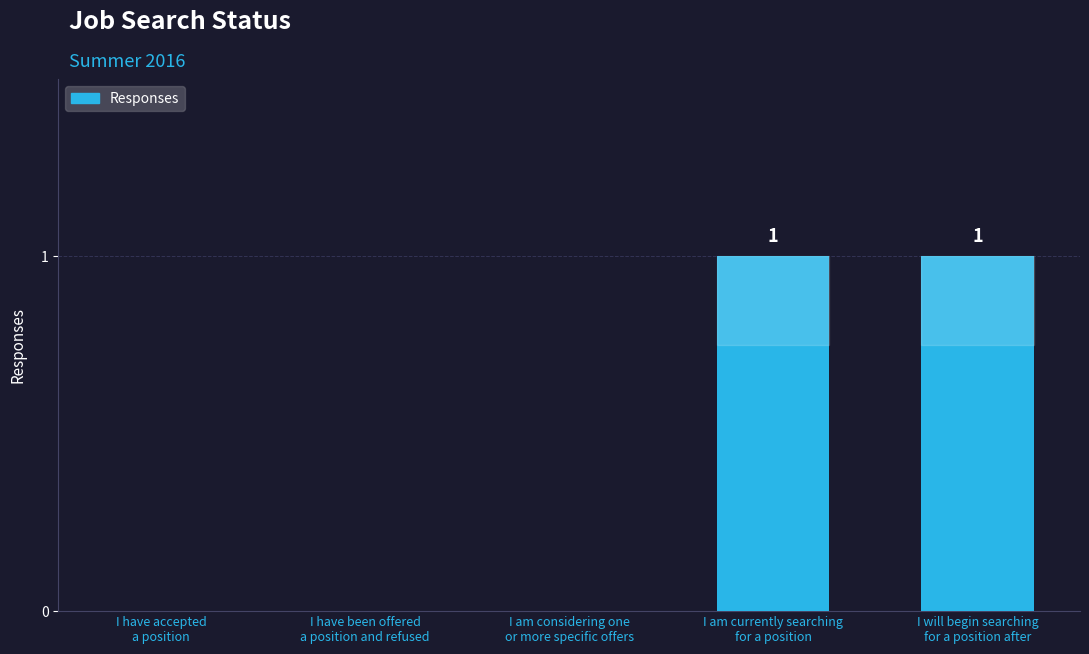

Reading left to right, list all the values displayed in this chart.

I have accepted
a position=0	I have been offered
a position and refused=0	I am considering one
or more specific offers=0	I am currently searching
for a position=1	I will begin searching
for a position after=1